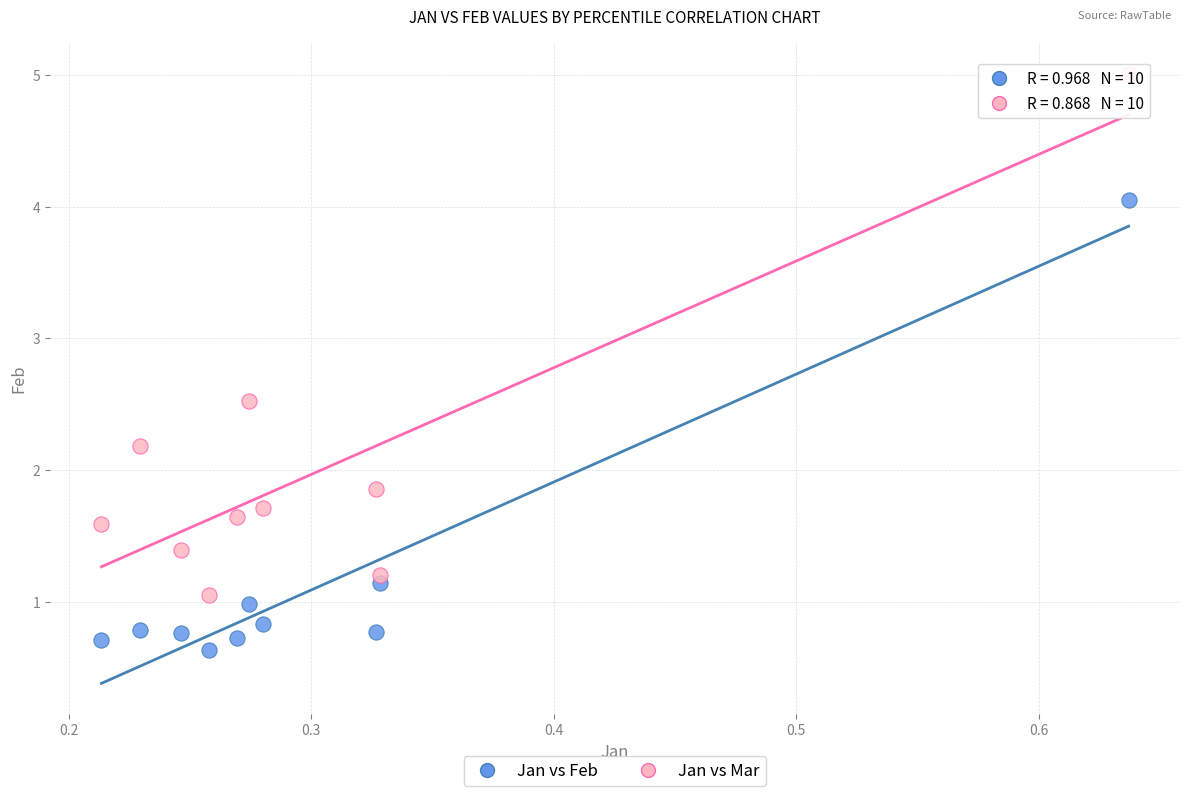

Across all data points, what is the range of X values (max minus min)?

0.4